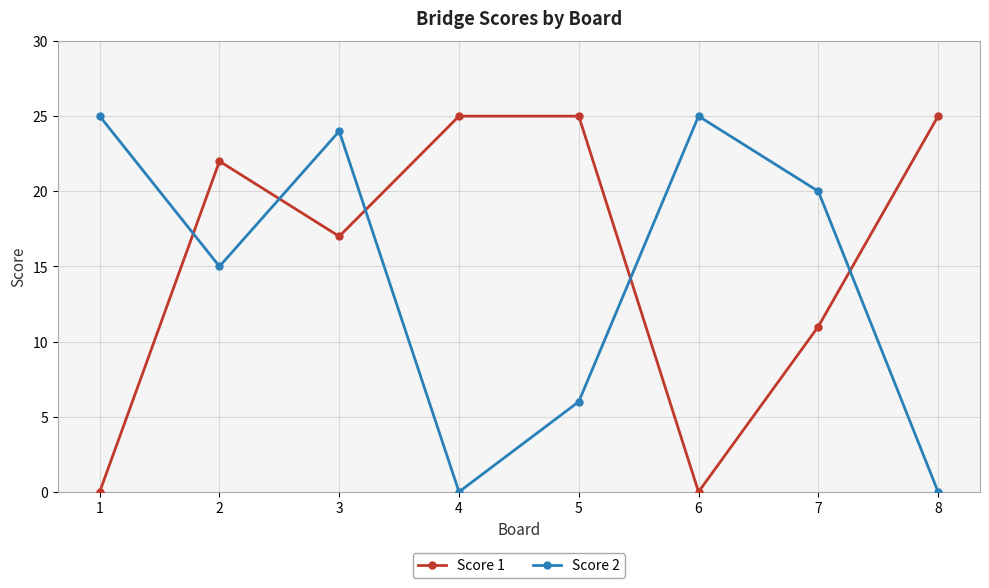

Between 3 and 8, which series saw the biggest shift?

Score 2